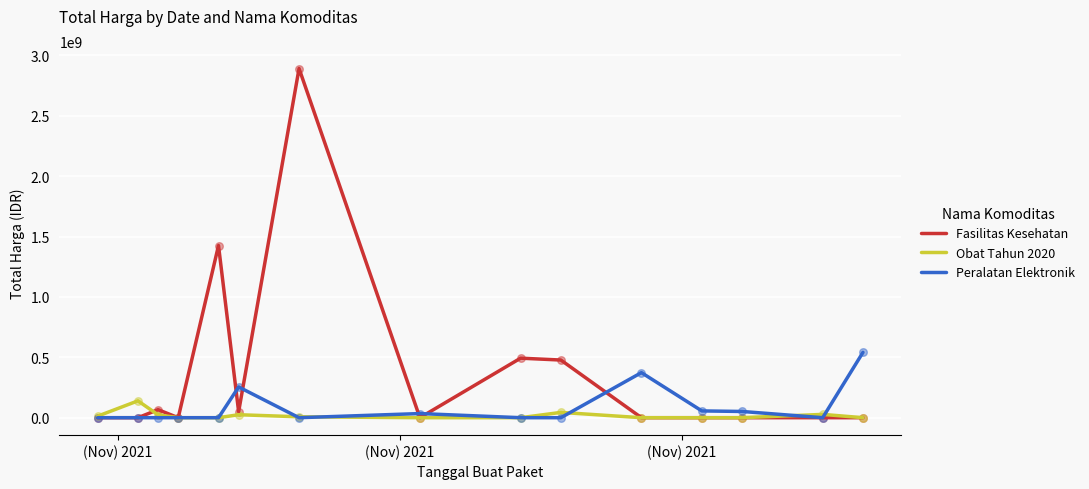

Which series has the largest range (max minus min)?

Fasilitas Kesehatan